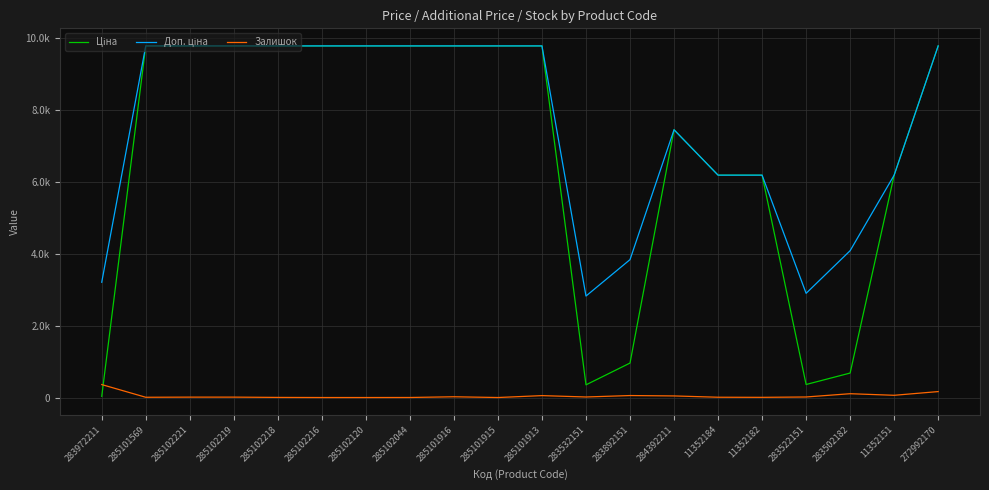

Reading left to right, transcribe all the data shown in this chart.

Ціна: 32.0	9775.5	9775.5	9775.5	9775.5	9775.5	9775.5	9775.5	9775.5	9775.5	9775.5	352.6	958.4	7444.6	6182.6	6182.6	362.1	680.4	6182.6	9775.5
Доп. ціна: 3205.0	9775.5	9775.5	9775.5	9775.5	9775.5	9775.5	9775.5	9775.5	9775.5	9775.5	2821.2	3833.8	7444.6	6182.6	6182.6	2896.6	4082.3	6182.6	9775.5
Залишок: 360.0	7.0	11.0	11.0	3.0	0.0	0.0	1.0	21.0	0.0	53.0	15.0	55.0	44.0	8.0	5.0	15.0	106.0	62.0	165.0